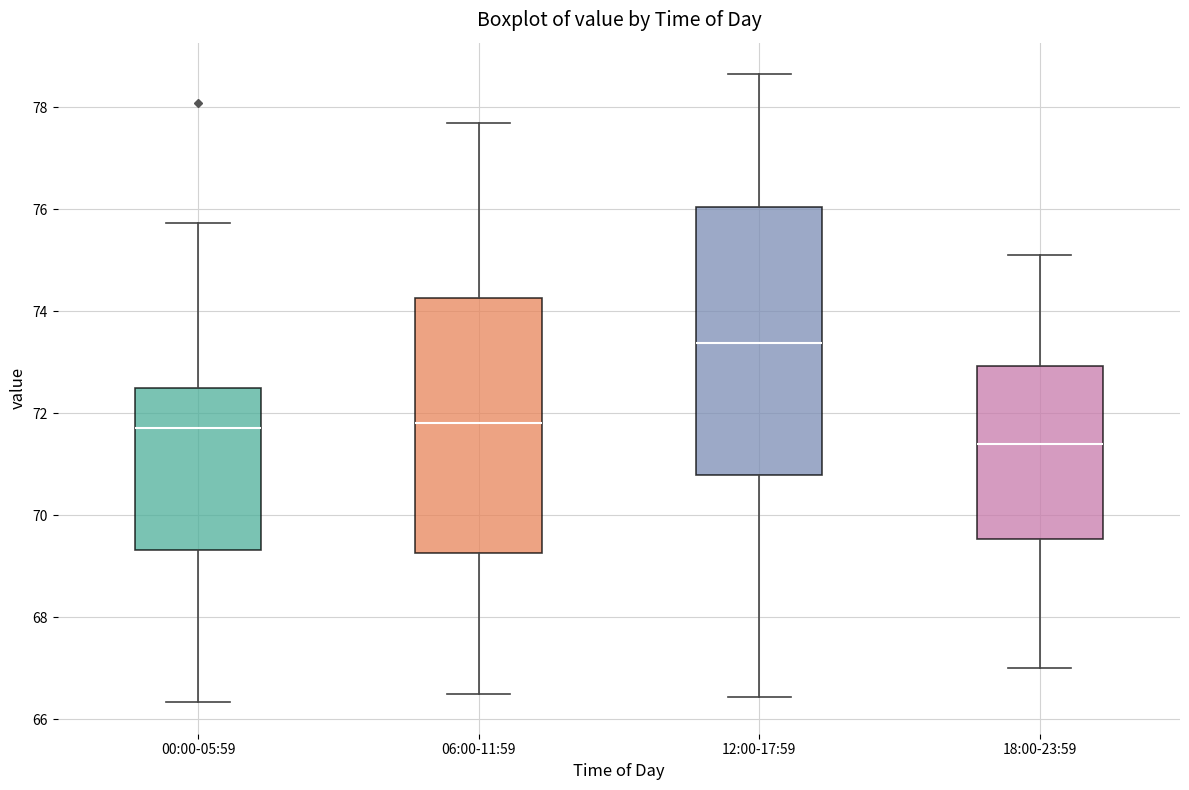

Where does the lower whisker of the box for 12:00-17:59 end on the y-axis? The values are not printed on the chart, so give them approximately, as read against the axis.

66.4